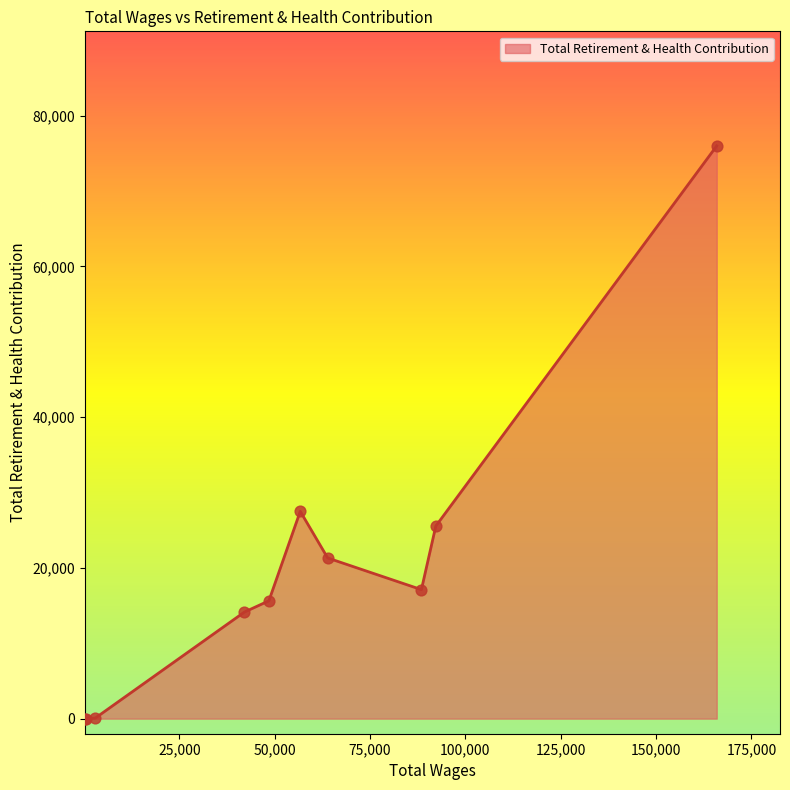

What is the difference between the maximum and minimum values?

75975